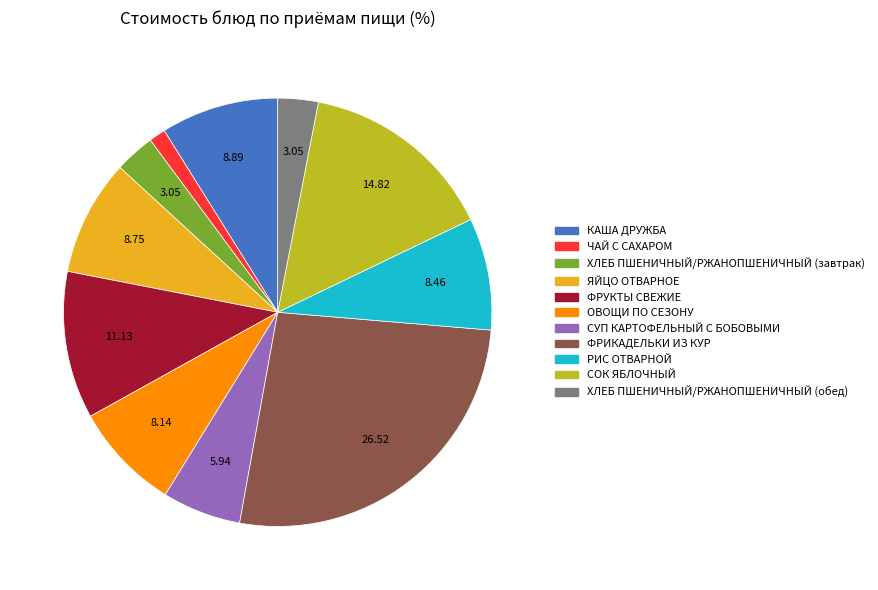

Which slice is the largest?

ФРИКАДЕЛЬКИ ИЗ КУР